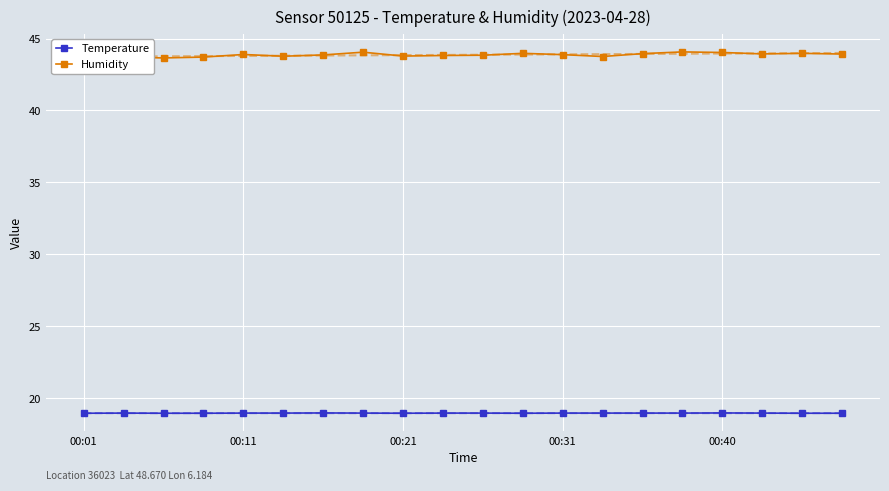

What is the maximum value for Temperature?

19.0